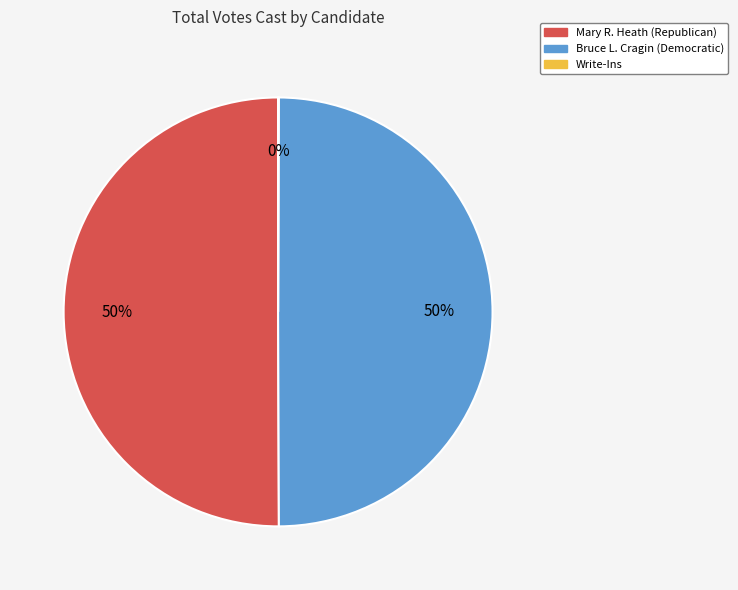

Is the sum of Mary R. Heath (Republican) and Bruce L. Cragin (Democratic) greater than half?

Yes